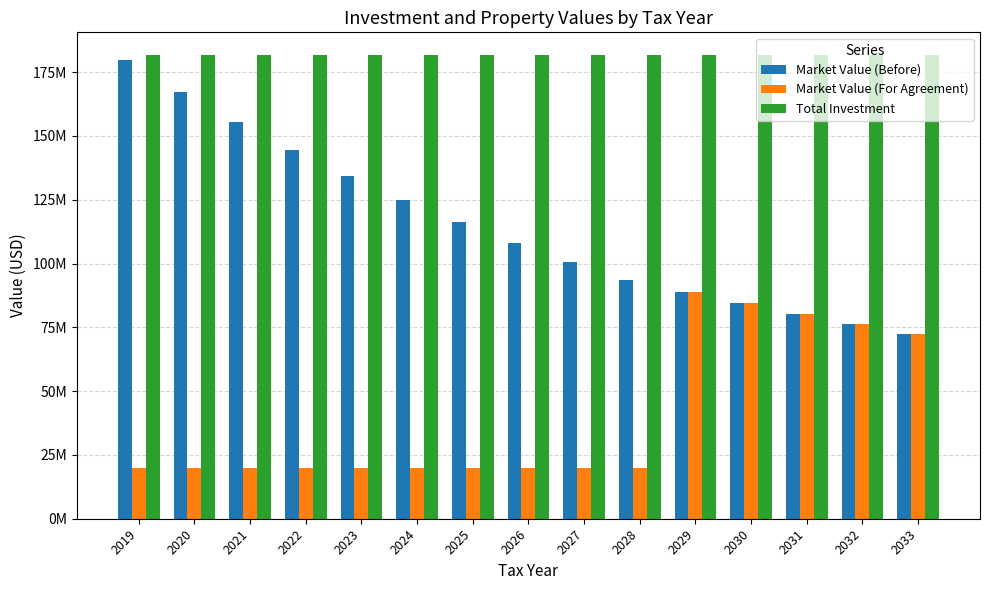

What is the average value of the Market Value (For Agreement) series?

40128095